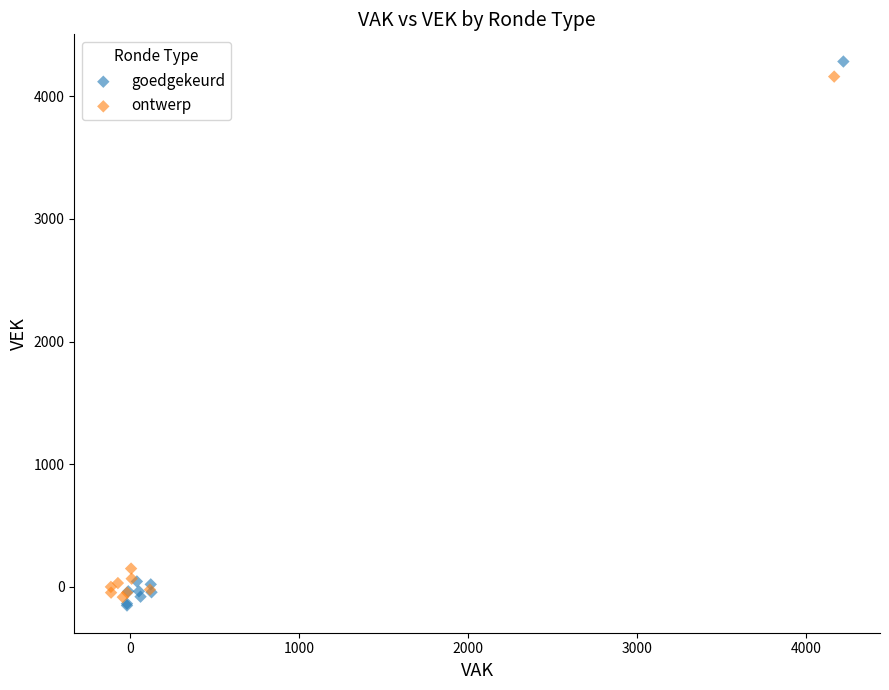

Which series has the largest Y range (max minus min)?

goedgekeurd